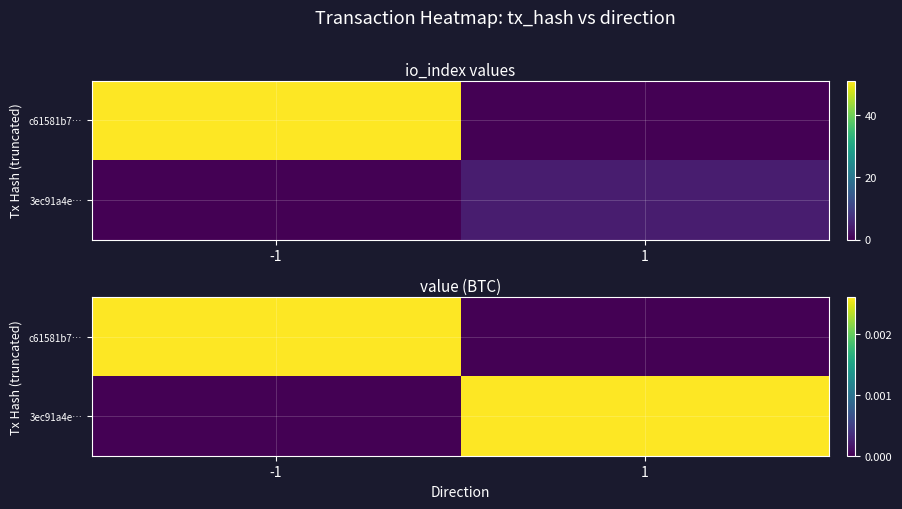

How many values in the 3ec91a4e… series exceed 0?

1